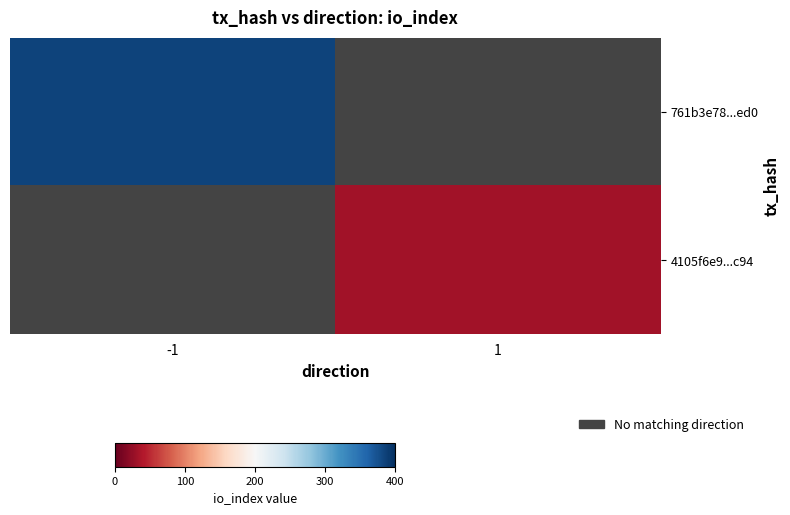

The 761b3e78...ed0 series shows 385.0 at -1. True or false?

True